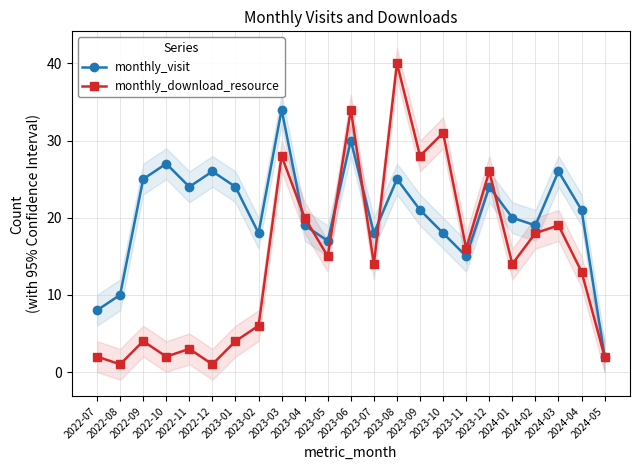

What is the spread (max minus min) of values at 2023-09?

7